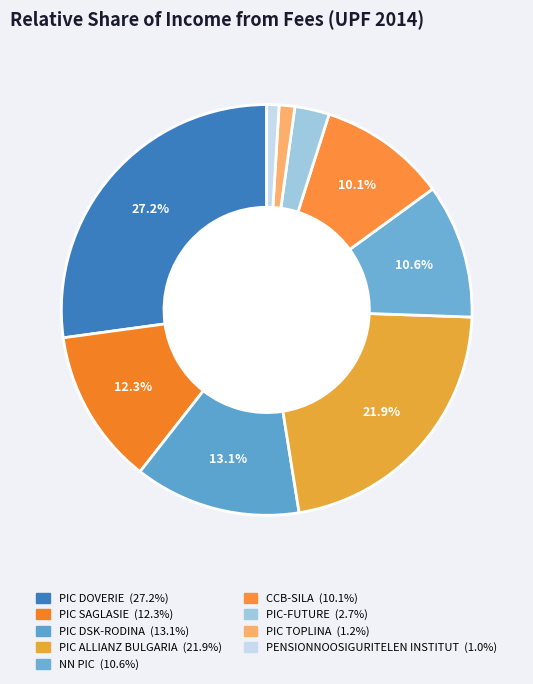

Count the number of slices in the pie.

9